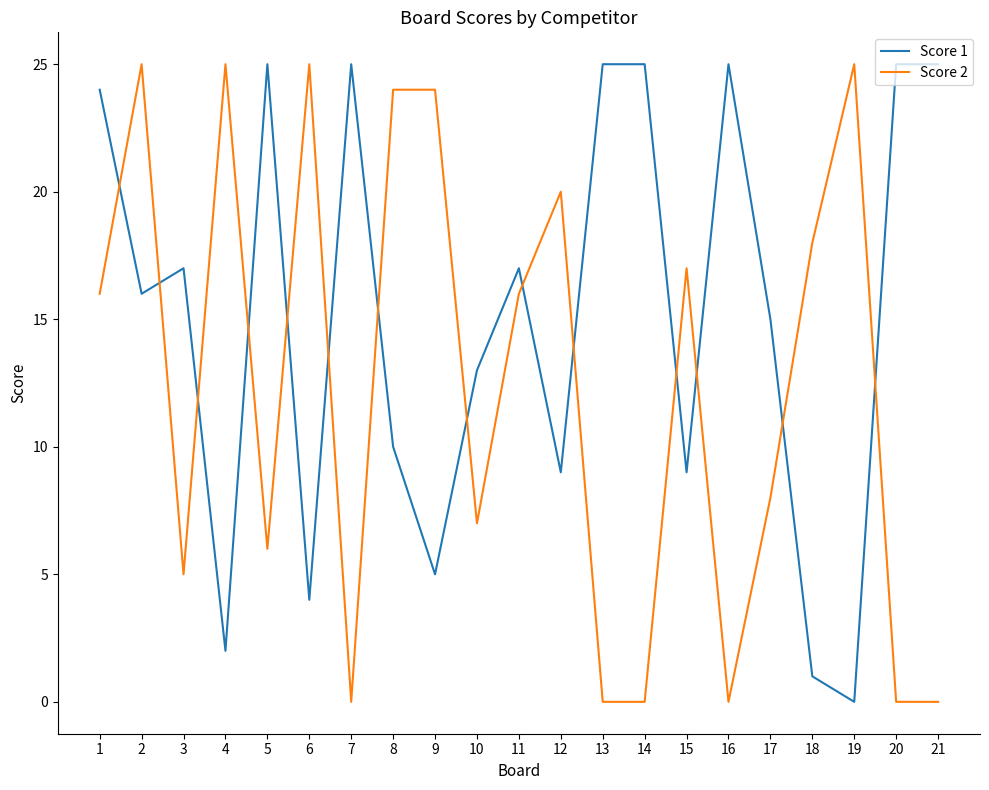

Which series changed the most between 8 and 21?

Score 2